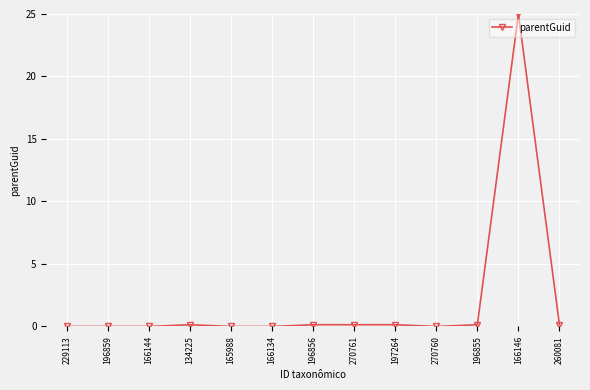

What is the greatest value displayed?

25.0